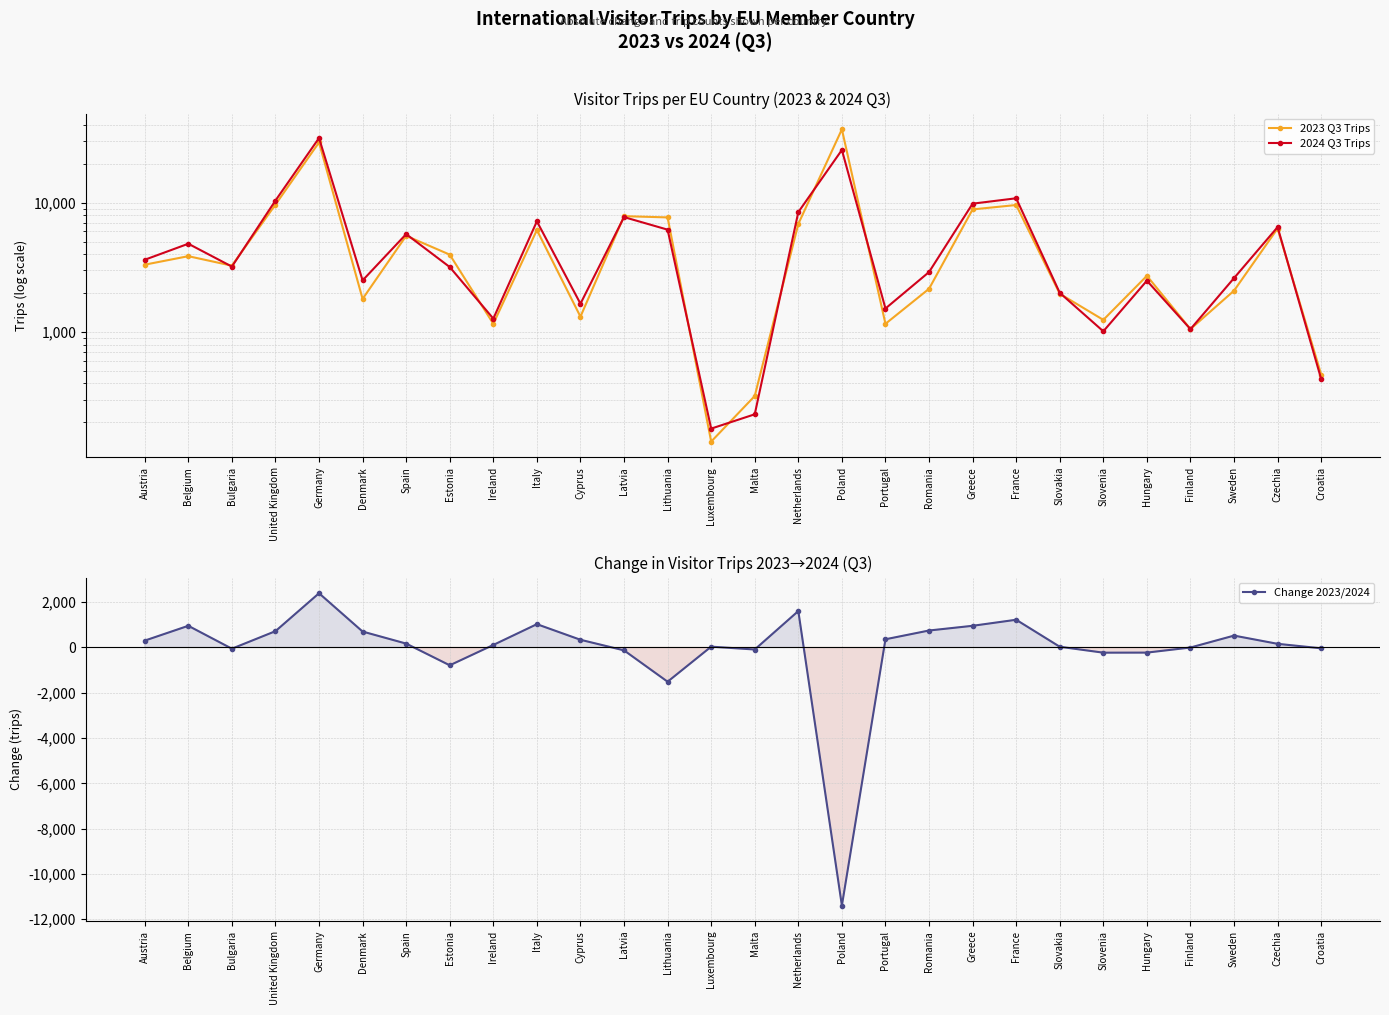

Does the chart have visible grid lines?

Yes